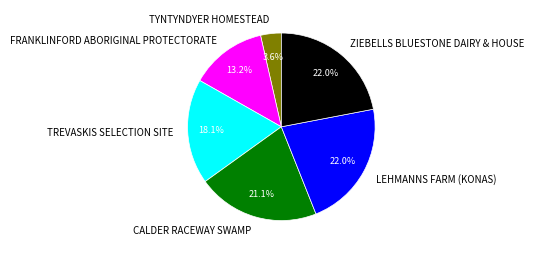

What percentage is the LEHMANNS FARM (KONAS) slice, to the nearest percent?

22%